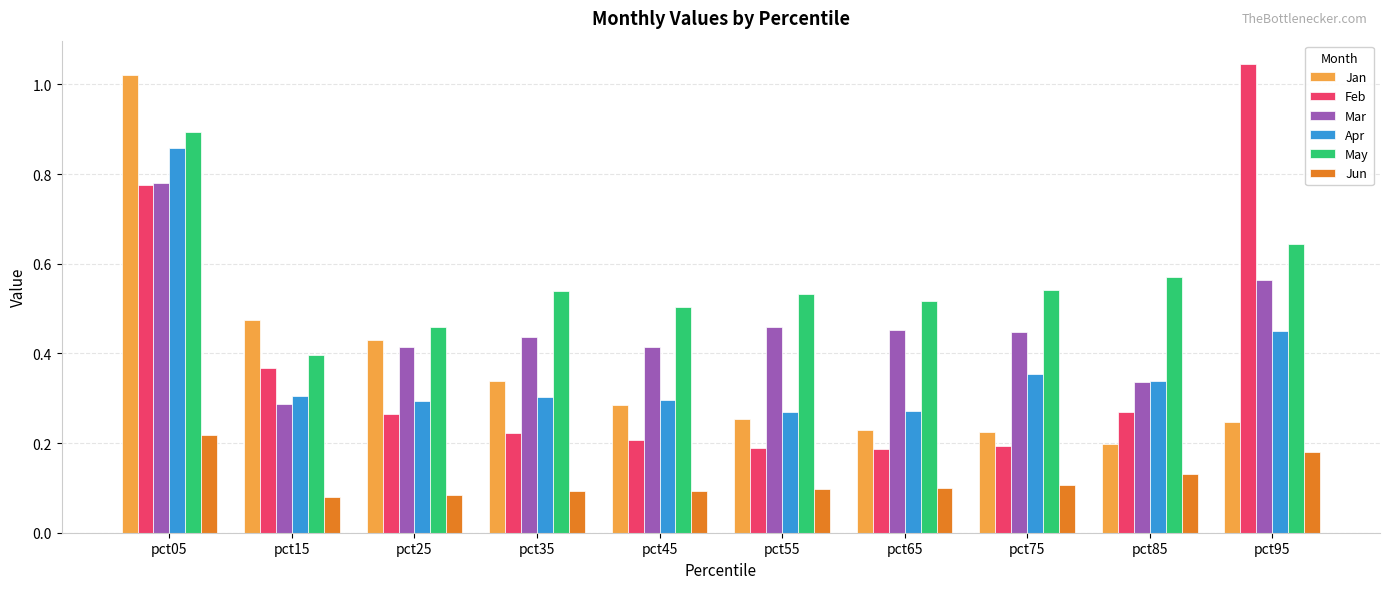

Which series has the largest total across all categories?

May